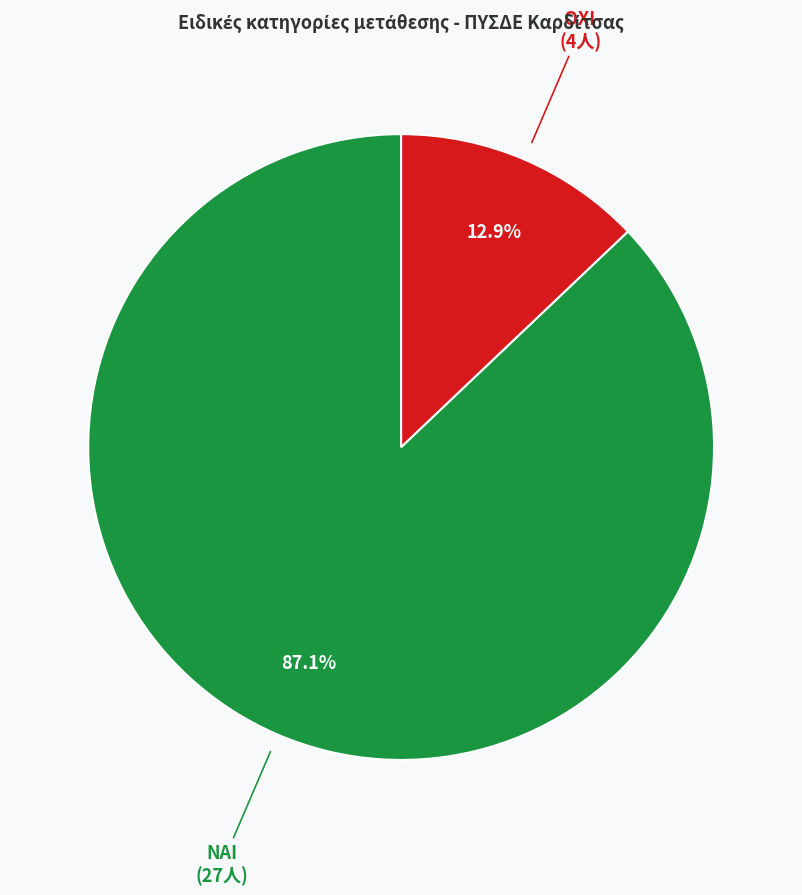

Count the number of slices in the pie.

2